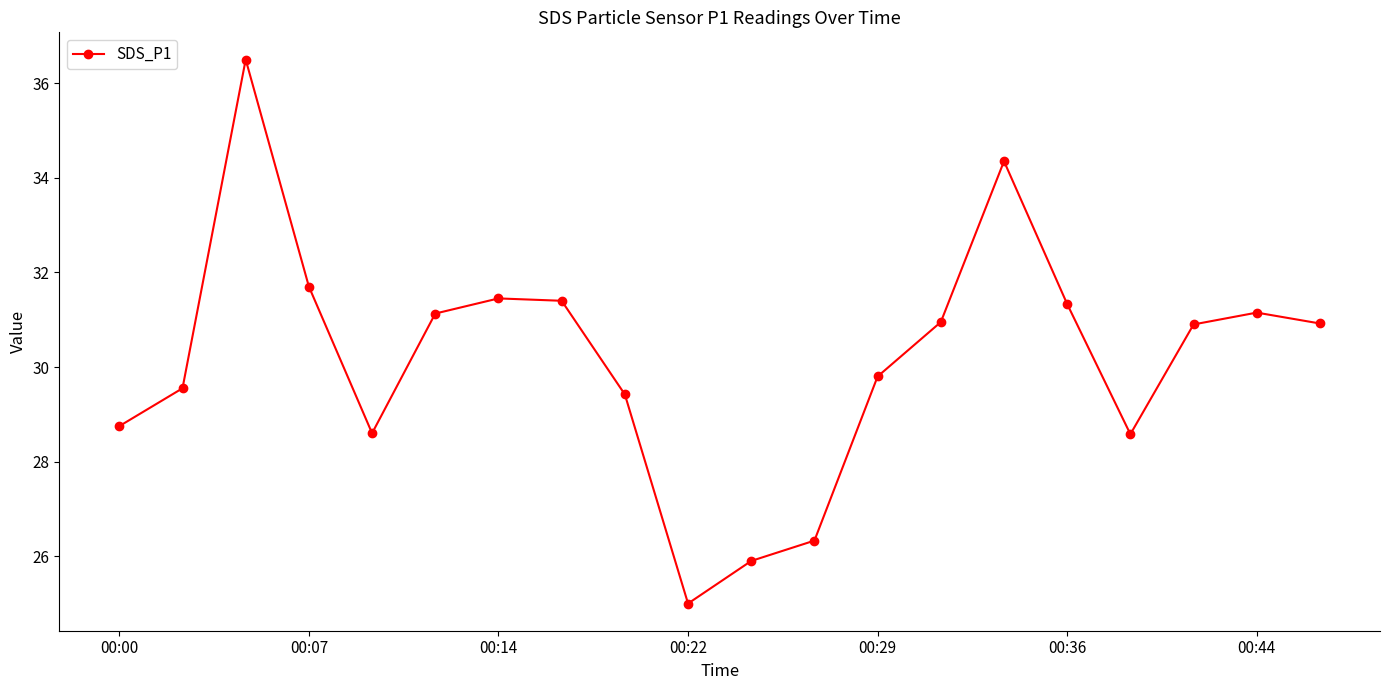

What is the sum of all values?

603.7